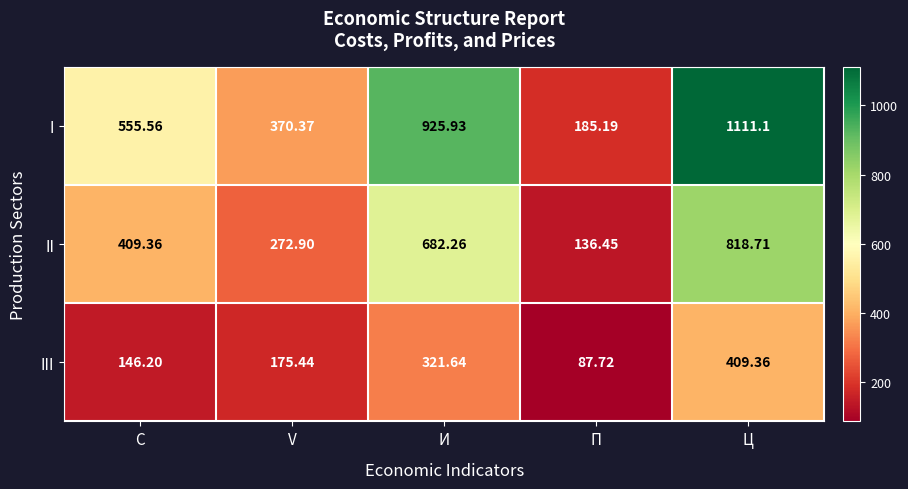

Is the value of I at V greater than the value of III at V?

Yes